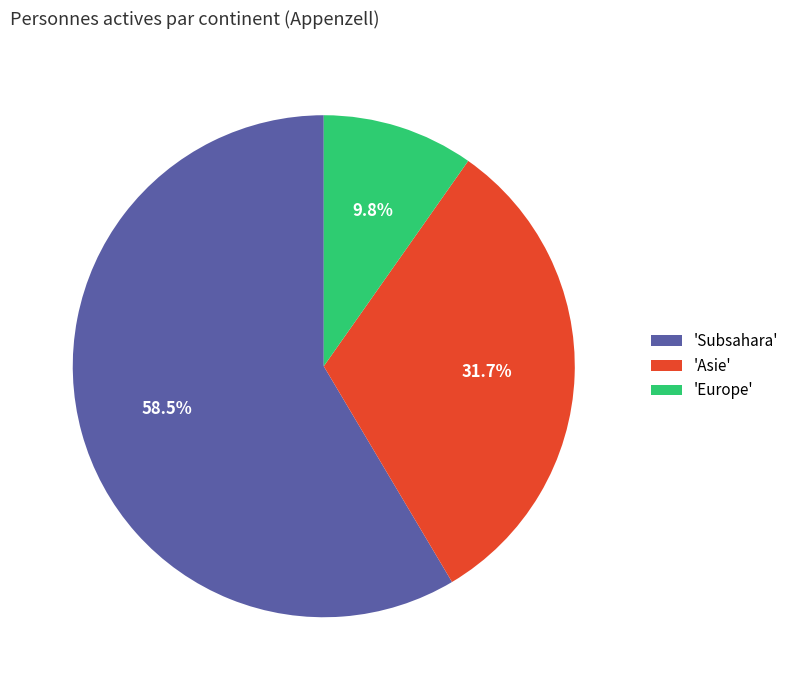

Which category has the biggest portion of the pie?

'Subsahara'